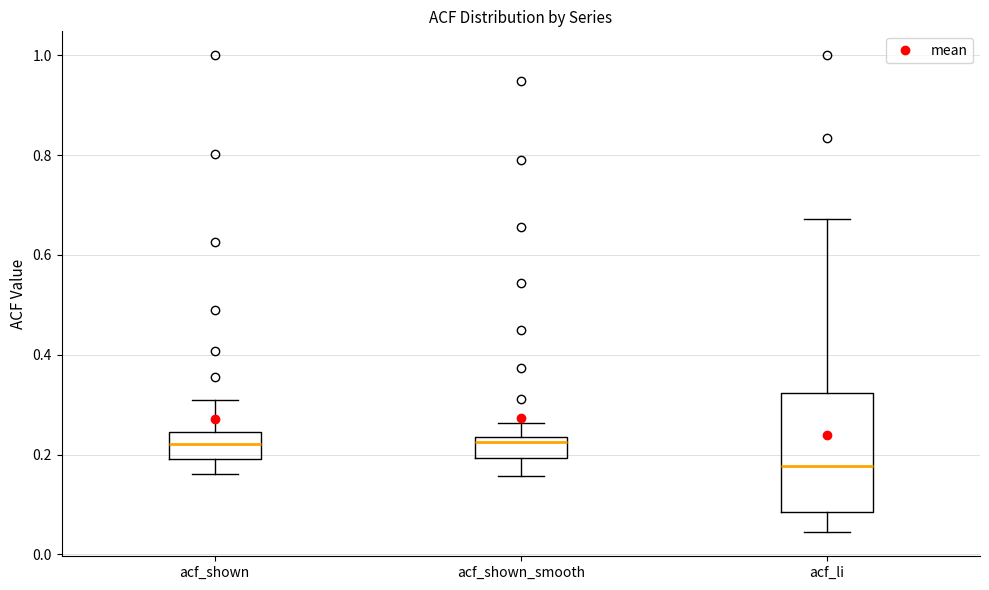

Reading left to right, read every box against the y-axis: the position of its median line, the range the box covers, and the ends of its whiskers. The values are not printed on the chart, so give them approximately, as read against the axis.

acf_shown: median 0.22, box 0.20 to 0.24, whiskers 0.16 to 0.32
acf_shown_smooth: median 0.22, box 0.20 to 0.24, whiskers 0.16 to 0.26
acf_li: median 0.18, box 0.08 to 0.32, whiskers 0.04 to 0.68